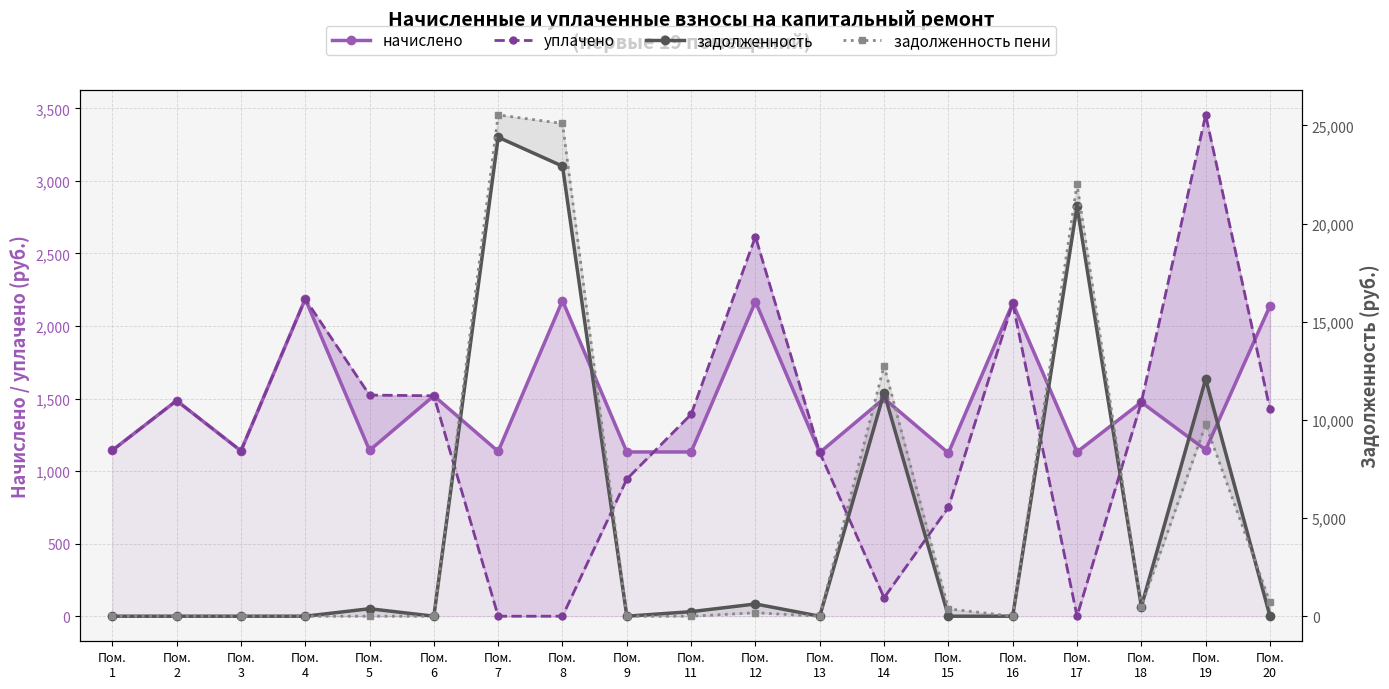

Reading left to right, extract all data points from this chart.

начислено: 1143.0	1485.9	1139.3	2186.4	1143.0	1519.0	1135.6	2175.3	1131.9	1131.9	2167.9	1128.2	1500.6	1124.5	2156.9	1131.9	1474.8	1146.7	2138.5
уплачено: 1143.0	1485.9	1139.3	2186.4	1524.0	1519.0	0.0	0.0	945.1	1391.5	2615.8	1128.2	127.4	749.7	2156.9	0.0	1475.0	3454.5	1425.6
задолженность: 0.0	0.0	0.0	0.0	381.0	0.0	24399.2	22925.4	0.0	232.0	622.9	0.0	11385.9	0.0	0.0	20873.6	491.6	12076.4	0.0
задолженность пени: 0.0	0.0	0.0	0.0	0.0	0.0	25534.7	25100.7	0.0	0.0	175.0	0.0	12759.1	374.9	0.0	22005.5	491.4	9768.5	712.8